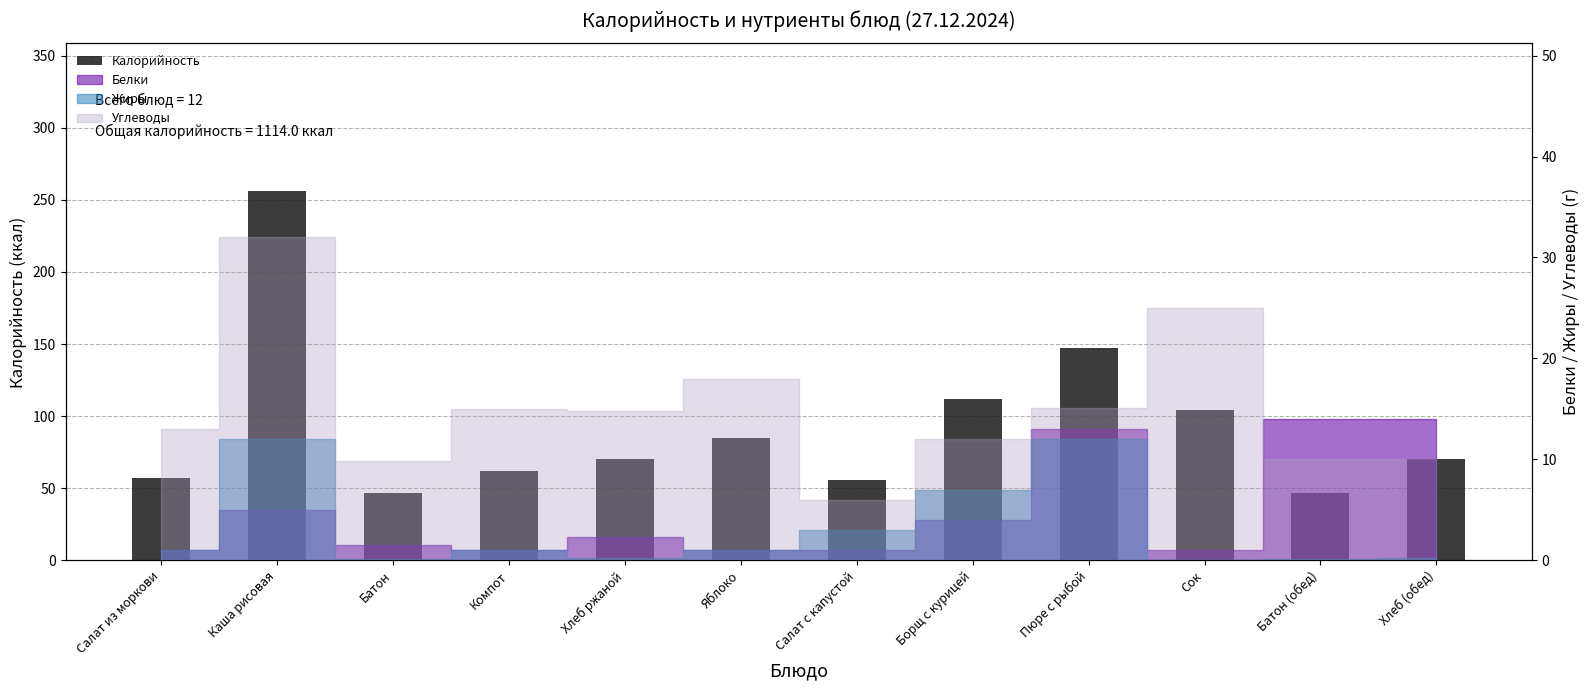

What is the average value?

92.8